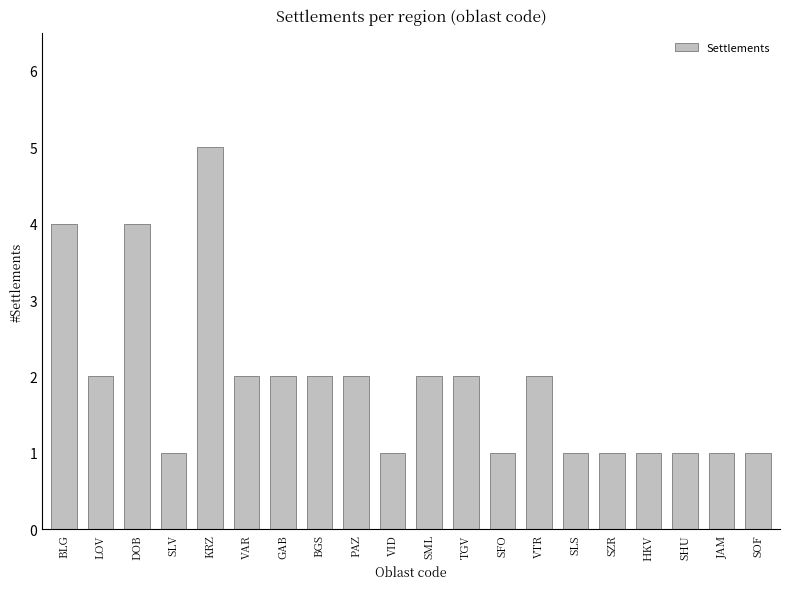

How many values are between 1 and 2?

17